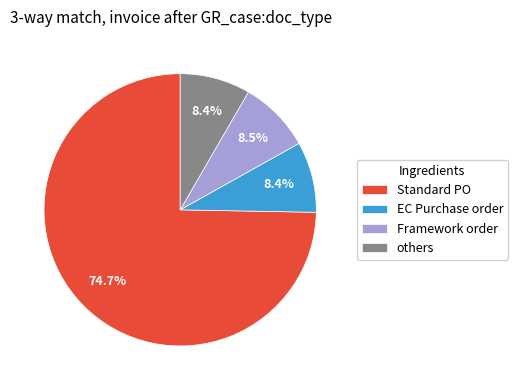

Combined, do Framework order and Standard PO account for over 50%?

Yes